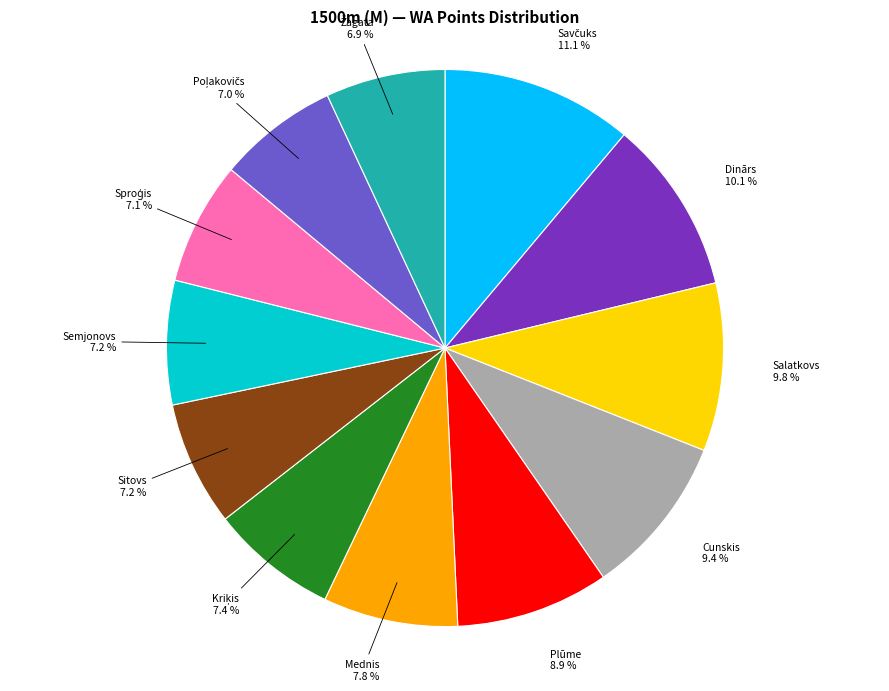

To the nearest percent, what is the difference between the largest and smallest slice percentages?

4%